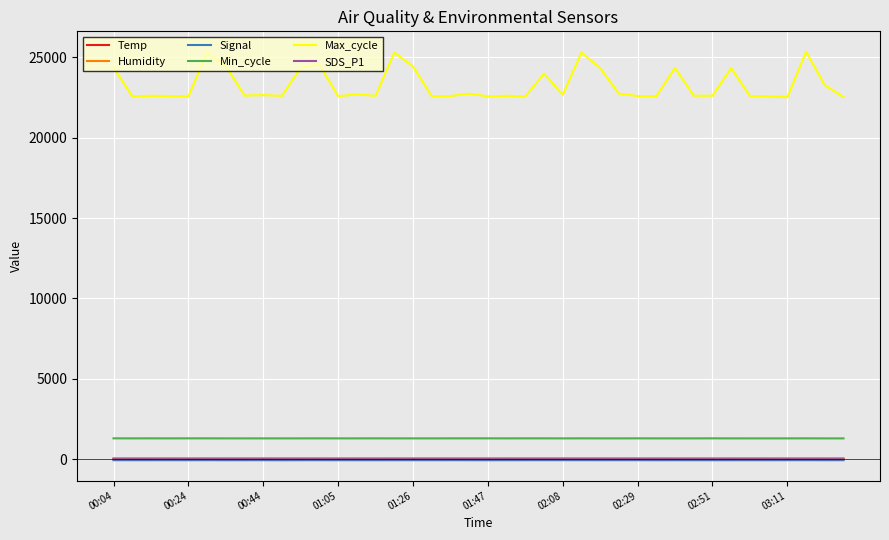

True or false: Min_cycle and Humidity cross at least once.

False